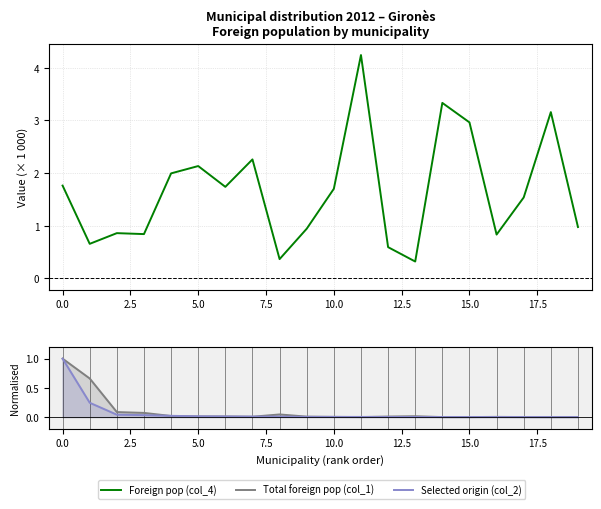

Reading left to right, extract all data points from this chart.

Foreign pop (col_4): 1.8	0.7	0.9	0.8	2.0	2.1	1.7	2.3	0.4	0.9	1.7	4.2	0.6	0.3	3.3	3.0	0.8	1.5	3.2	1.0
Total foreign pop (col_1): 1.0	0.7	0.1	0.1	0.0	0.0	0.0	0.0	0.0	0.0	0.0	0.0	0.0	0.0	0.0	0.0	0.0	0.0	0.0	0.0
Selected origin (col_2): 1.0	0.2	0.0	0.0	0.0	0.0	0.0	0.0	0.0	0.0	0.0	0.0	0.0	0.0	0.0	0.0	0.0	0.0	0.0	0.0